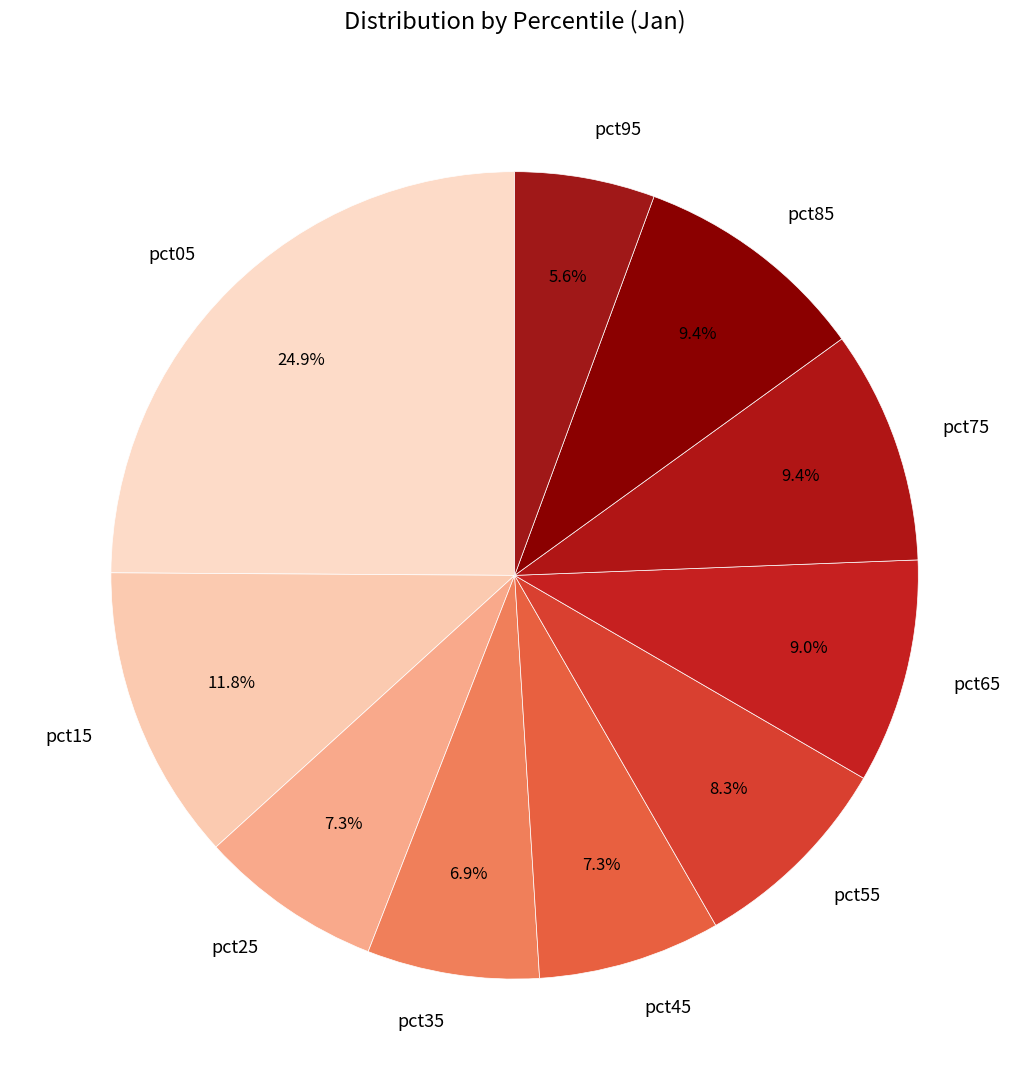

Which category has the biggest portion of the pie?

pct05